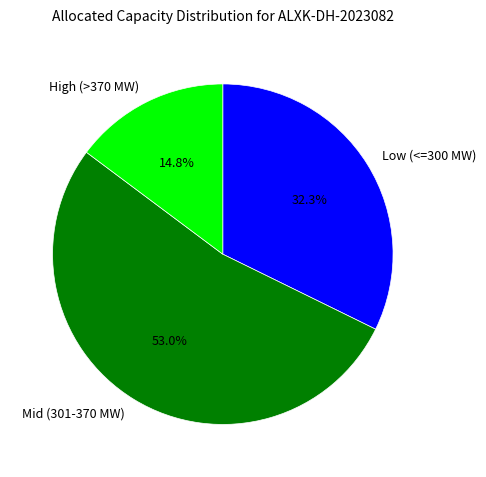

What is the total percentage of High (>370 MW) and Mid (301-370 MW)?

67.7%